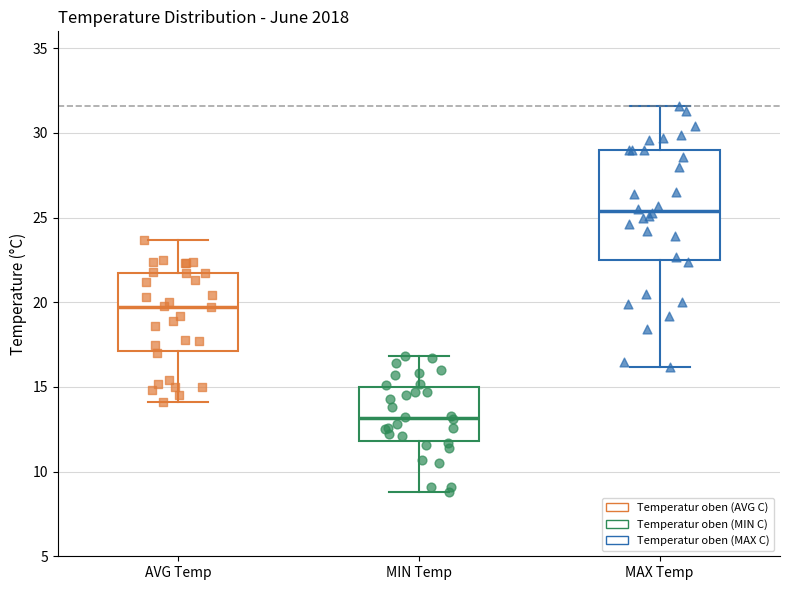

Reading left to right, transcribe this box plot: for each box, give where its median line is, the range the box spans, and where its two whiskers end, as read against the y-axis. The values are not printed on the chart, so give them approximately, as read against the axis.

AVG Temp: median 20.0, box 17.0 to 21.5, whiskers 14.0 to 23.5
MIN Temp: median 13.0, box 12.0 to 15.0, whiskers 9.0 to 17.0
MAX Temp: median 25.5, box 22.5 to 29.0, whiskers 16.0 to 31.5